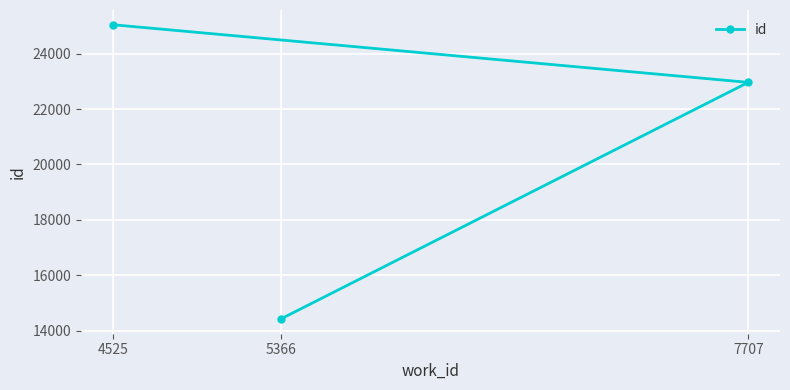

How many values are below 22961?

1